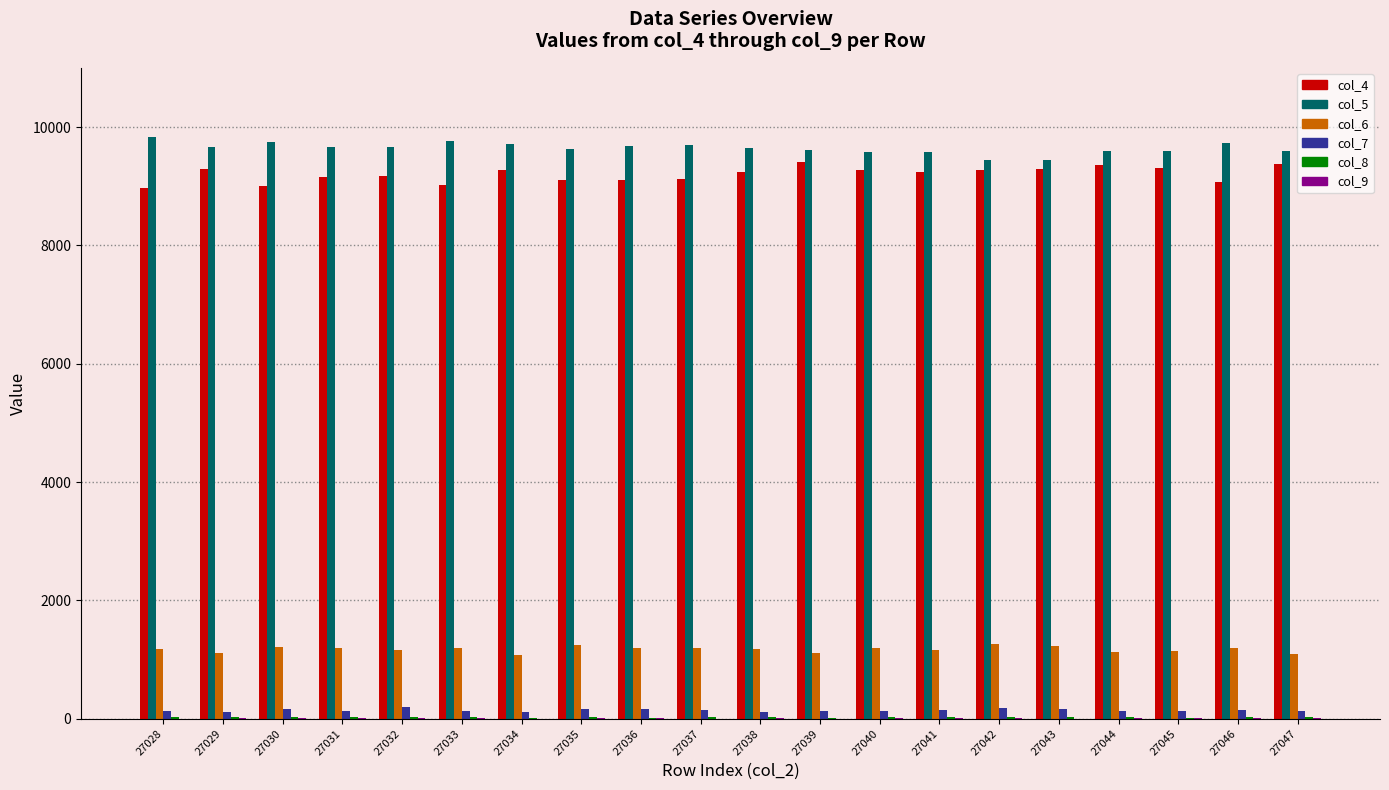

Is it true that col_4 equals 3504 at 27033?

False